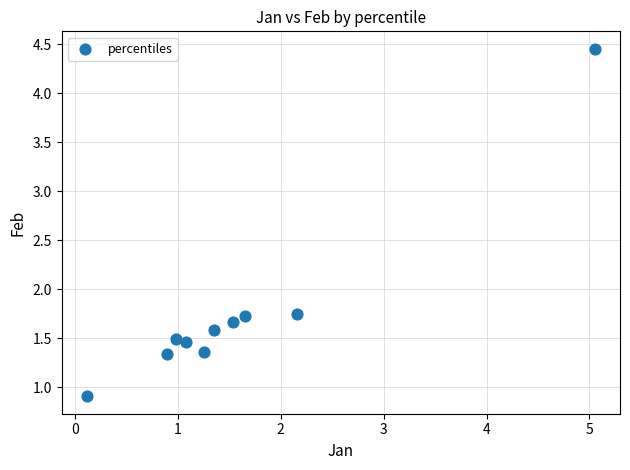

What is the range of X values (max minus min)?

4.9